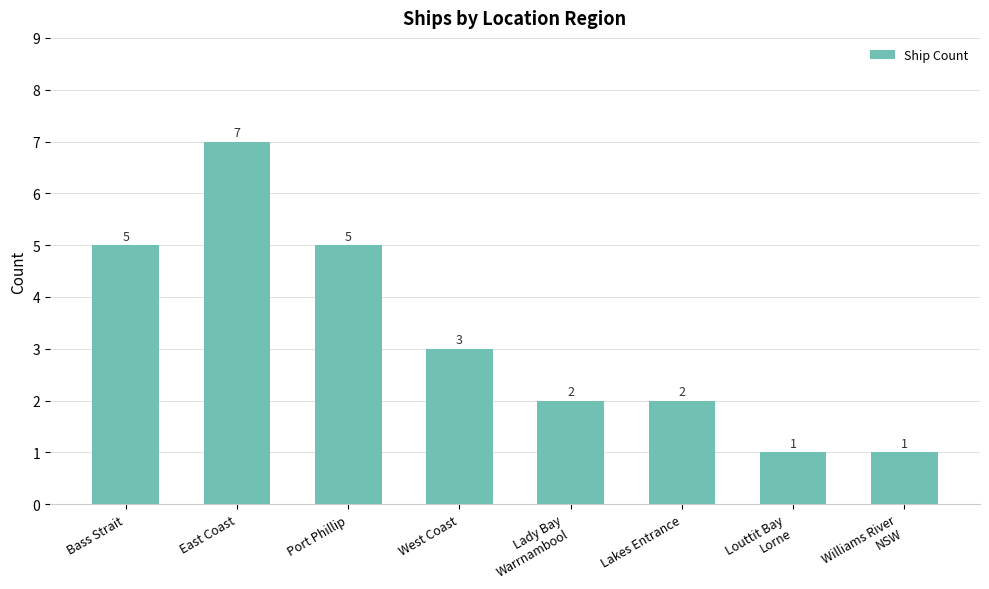

What is the average value?

3